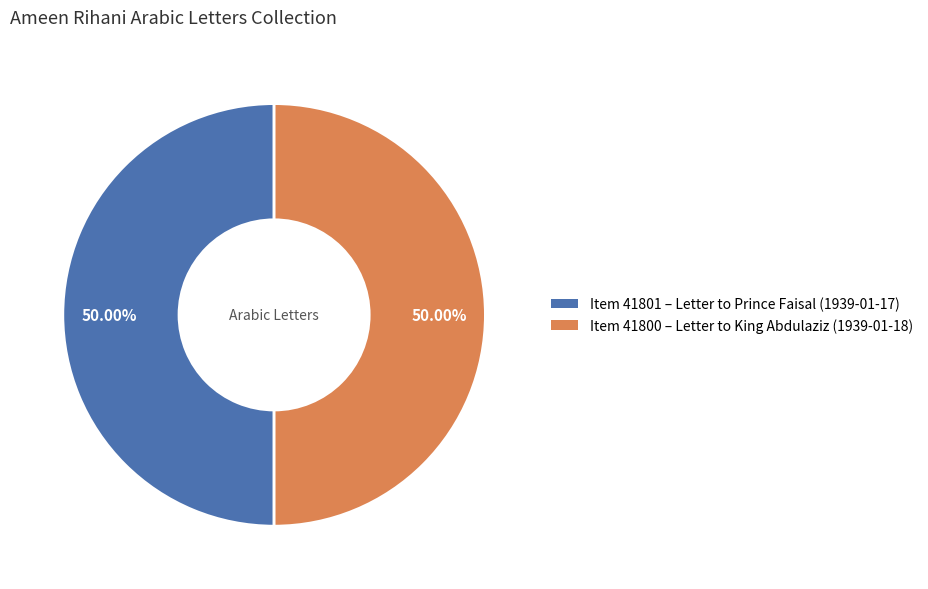

How many segments does this pie chart have?

2